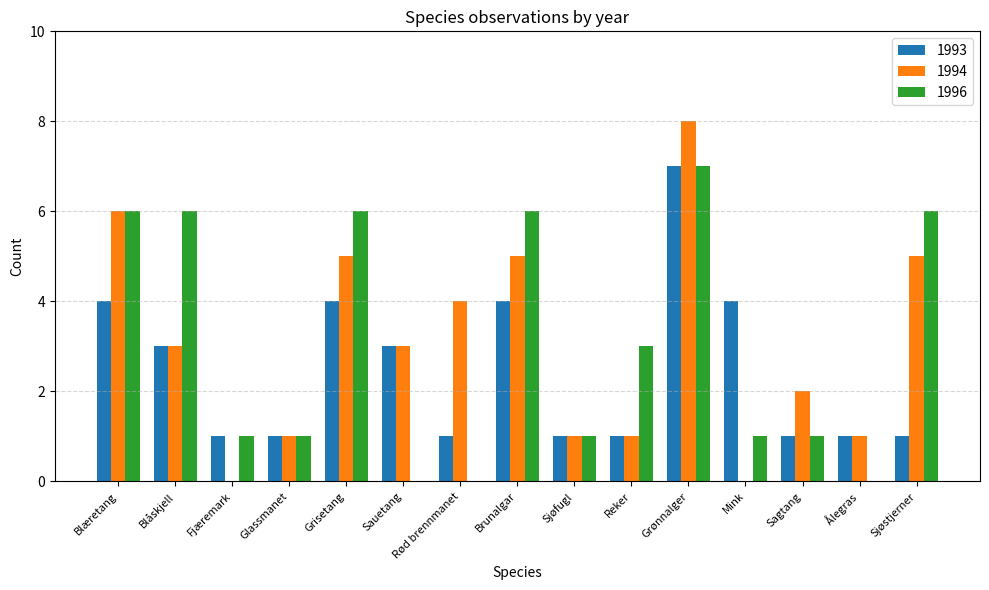

Reading right to left, transcribe all the data shown in this chart.

1993: Sjøstjerner=1	Ålegras=1	Sagtang=1	Mink=4	Grønnalger=7	Reker=1	Sjøfugl=1	Brunalgar=4	Rød brennmanet=1	Sauetang=3	Grisetang=4	Glassmanet=1	Fjæremark=1	Blåskjell=3	Blæretang=4
1994: Sjøstjerner=5	Ålegras=1	Sagtang=2	Mink=0	Grønnalger=8	Reker=1	Sjøfugl=1	Brunalgar=5	Rød brennmanet=4	Sauetang=3	Grisetang=5	Glassmanet=1	Fjæremark=0	Blåskjell=3	Blæretang=6
1996: Sjøstjerner=6	Ålegras=0	Sagtang=1	Mink=1	Grønnalger=7	Reker=3	Sjøfugl=1	Brunalgar=6	Rød brennmanet=0	Sauetang=0	Grisetang=6	Glassmanet=1	Fjæremark=1	Blåskjell=6	Blæretang=6